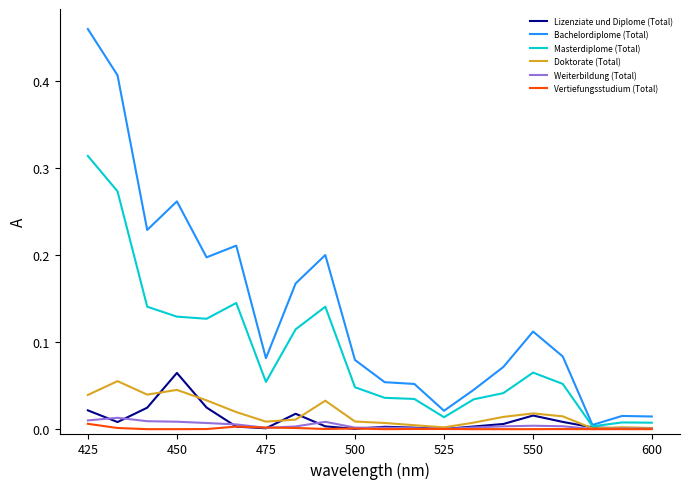

Which series has the largest total across all categories?

Bachelordiplome (Total)